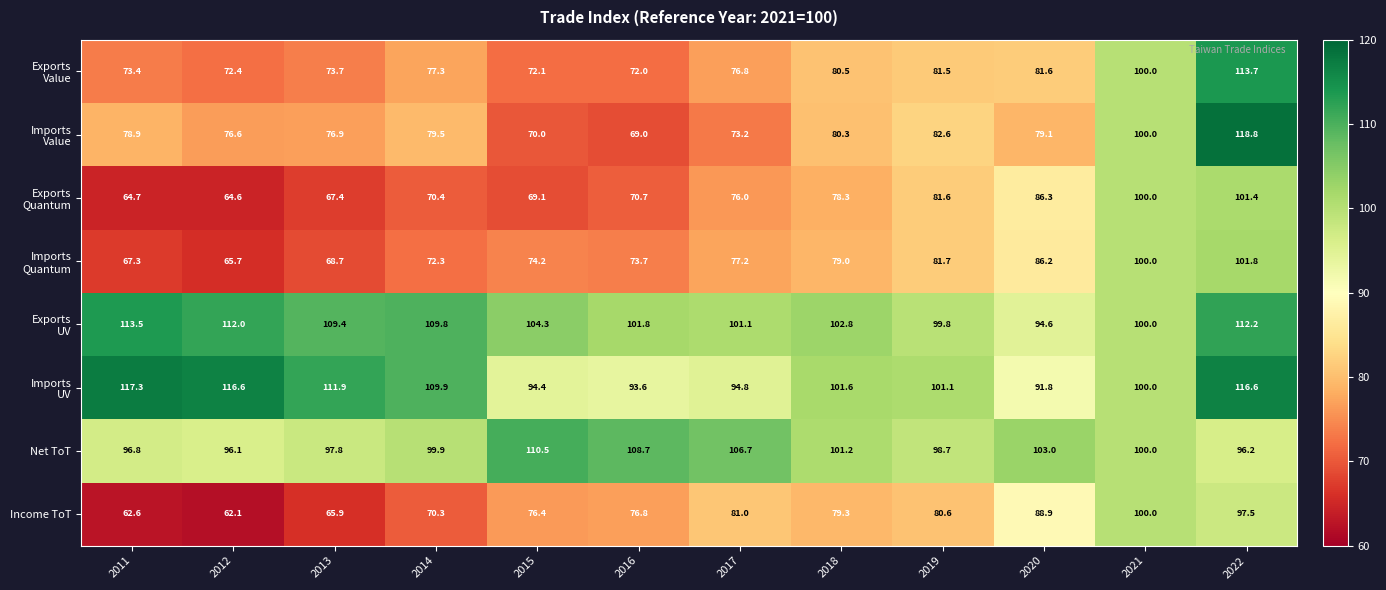

What is the difference between the Net ToT values at 2011 and 2014?

3.1